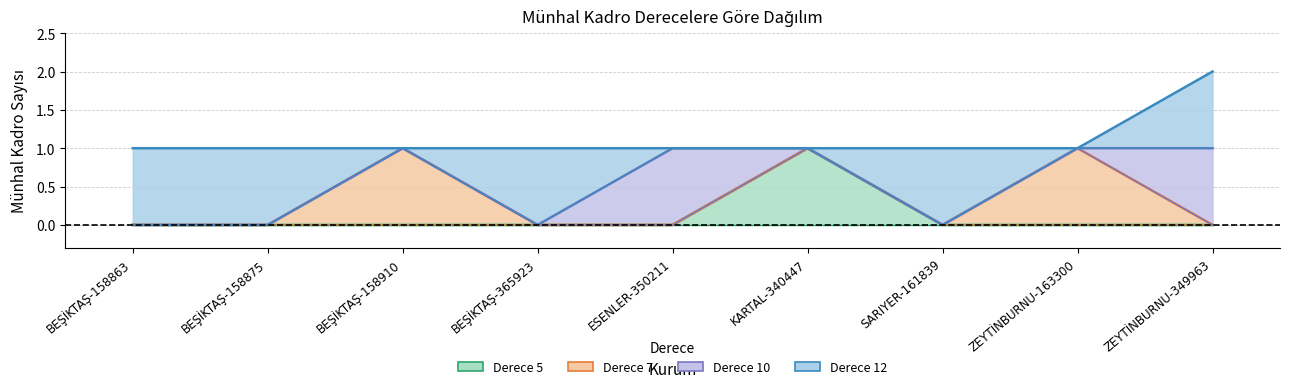

How many Derece 10 values are between 0 and 1?

9